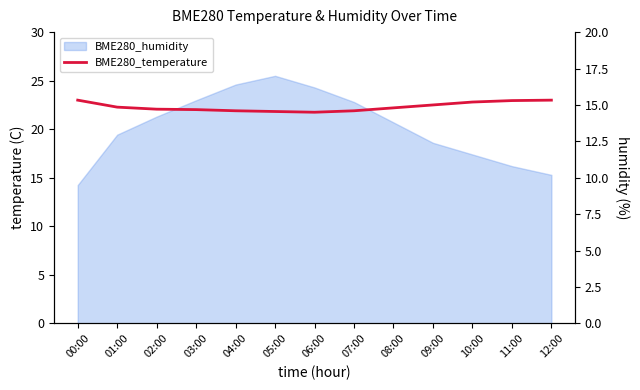

How many lines are shown in the chart?

1